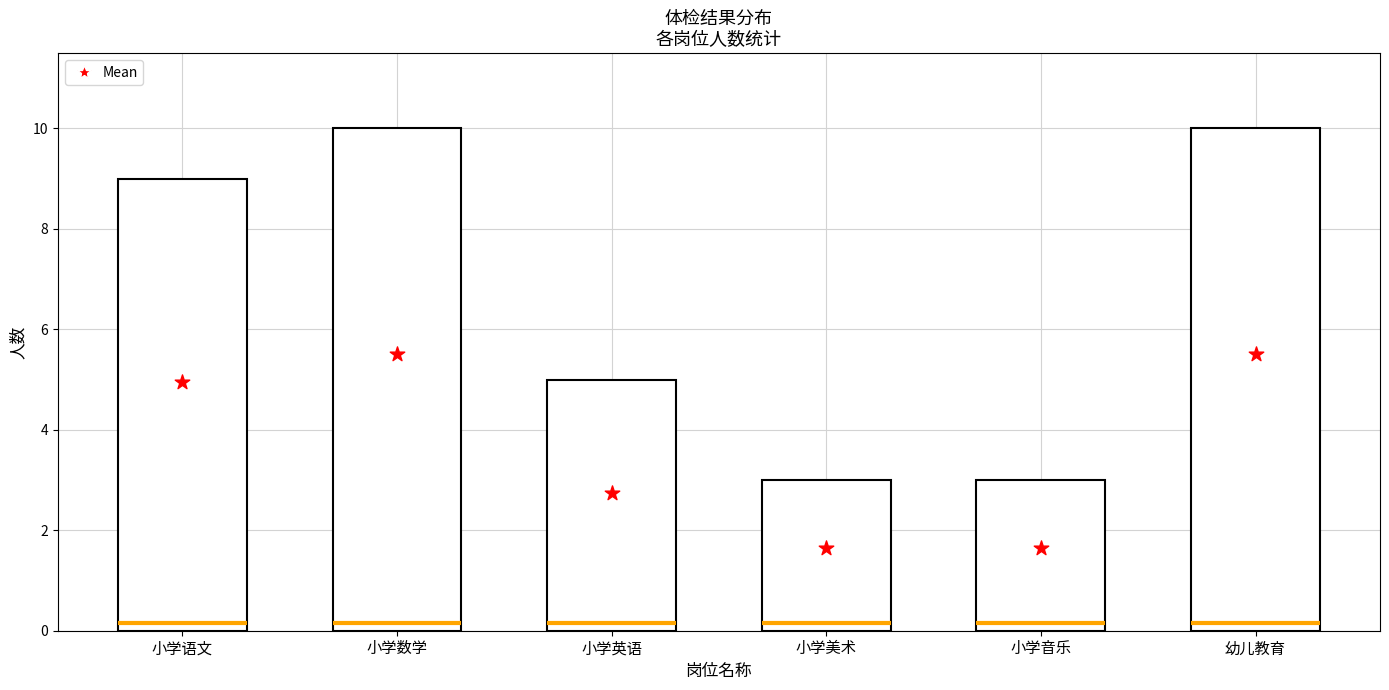

Which series reaches the maximum Y coordinate?

count